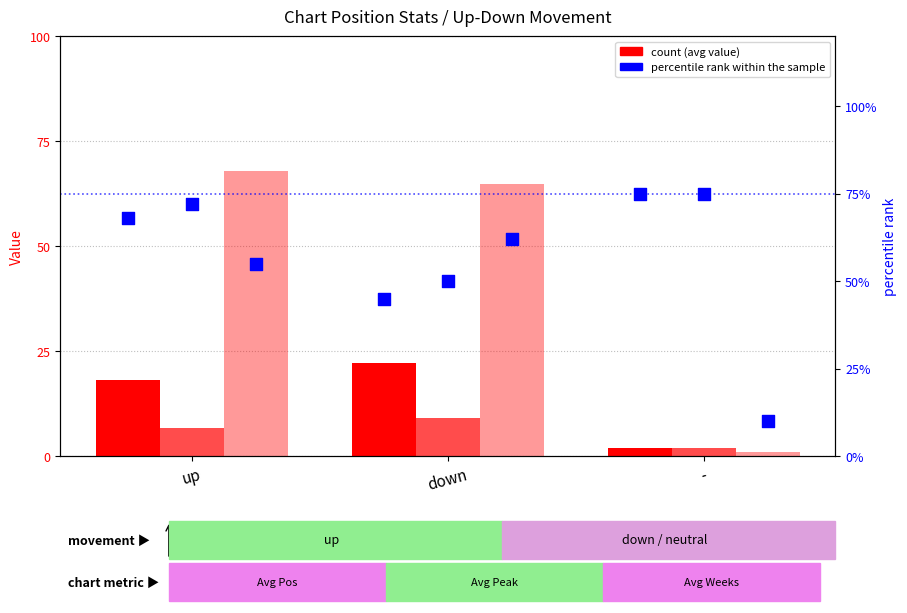

At how many categories does at least one series exceed 72?

1